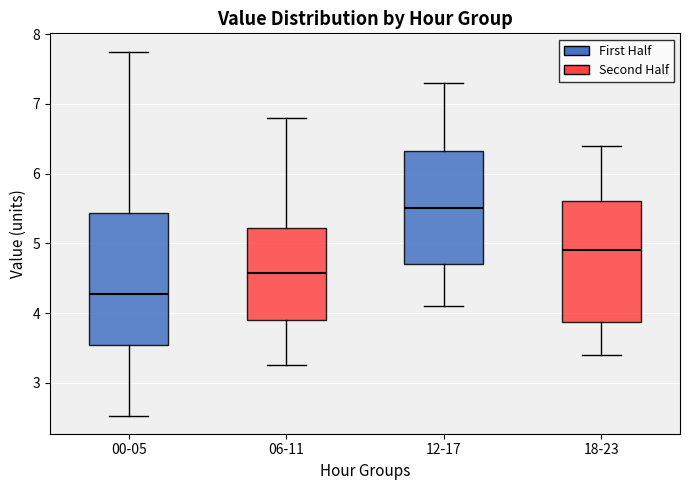

Reading left to right, transcribe this box plot: for each box, give where its median line is, the range the box spans, and where its two whiskers end, as read against the y-axis. The values are not printed on the chart, so give them approximately, as read against the axis.

00-05: median 4.3, box 3.5 to 5.4, whiskers 2.5 to 7.8
06-11: median 4.6, box 3.9 to 5.2, whiskers 3.3 to 6.8
12-17: median 5.5, box 4.7 to 6.3, whiskers 4.1 to 7.3
18-23: median 4.9, box 3.9 to 5.6, whiskers 3.4 to 6.4